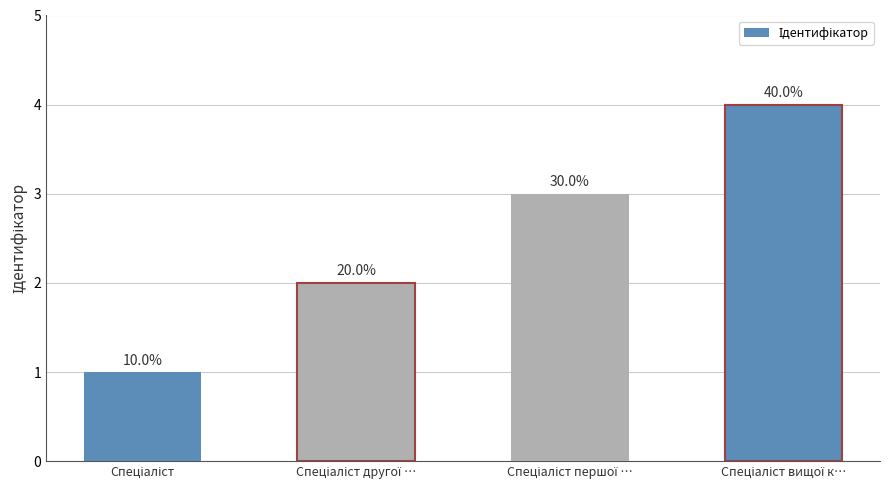

Does the chart contain any negative values?

No